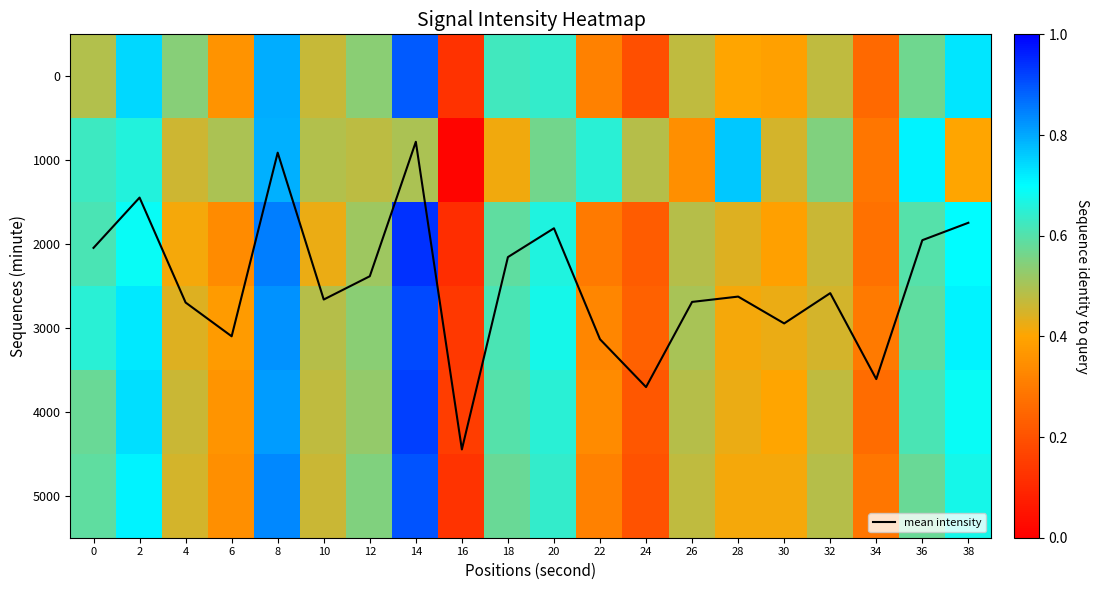

At which label is 2000 closest to 0?

16